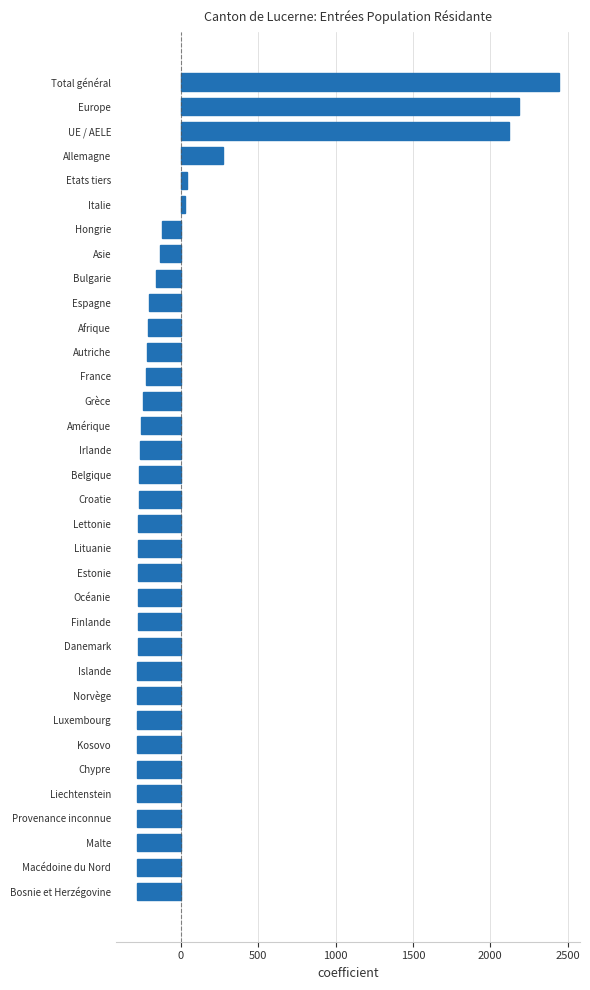

What is the minimum value shown in the chart?

-283.8